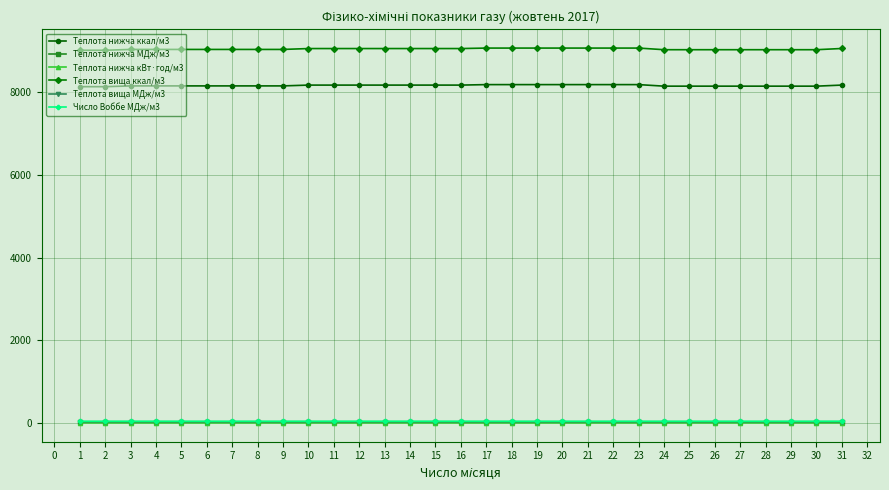

True or false: Теплота вища МДж/м3 and Теплота вища ккал/м3 intersect in this chart.

False